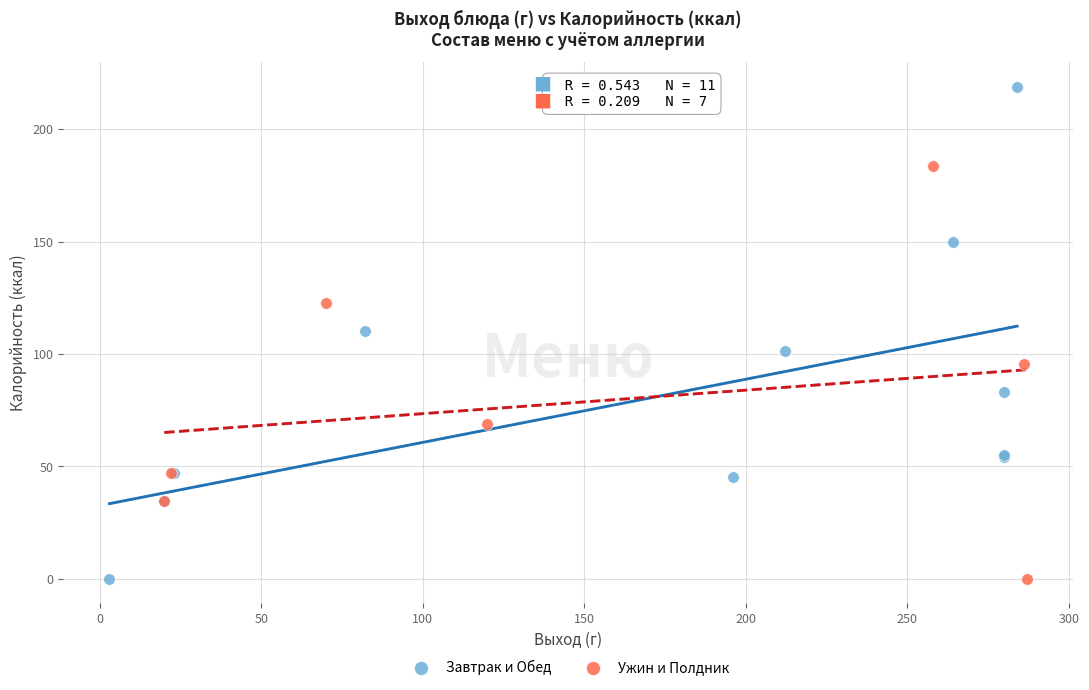

Which series has the largest Y range (max minus min)?

Завтрак и Обед